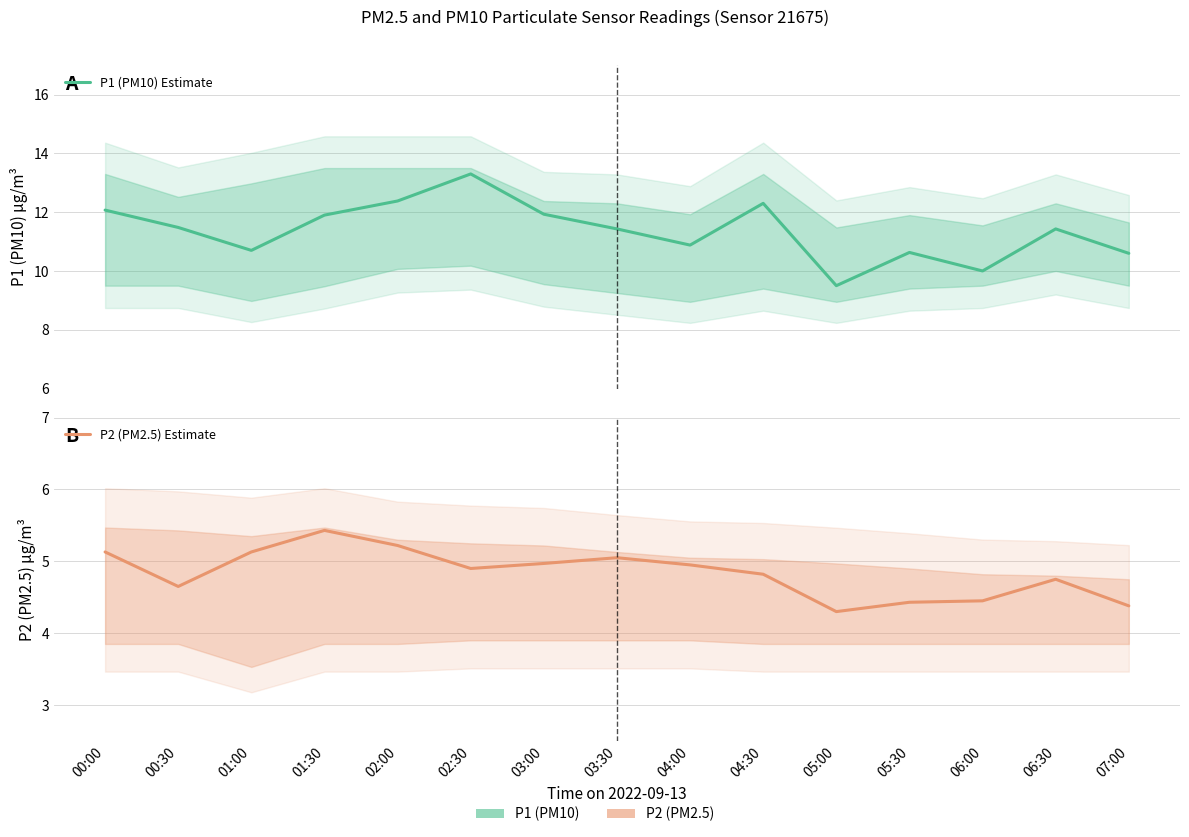

What is the difference between the maximum and minimum values in the P2 (PM2.5) Estimate series?

1.1